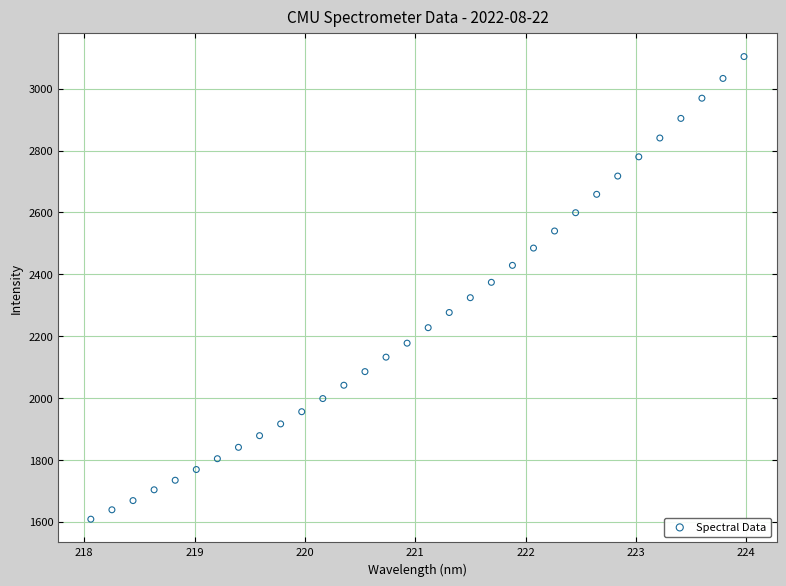

What is the range of Y values (max minus min)?

1495.6